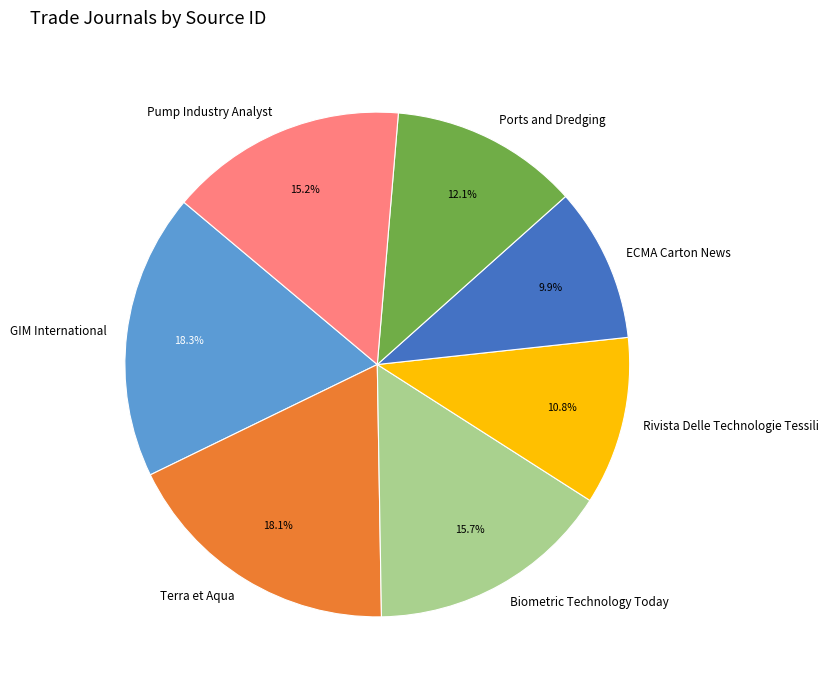

Which category has the smallest portion of the pie?

ECMA Carton News